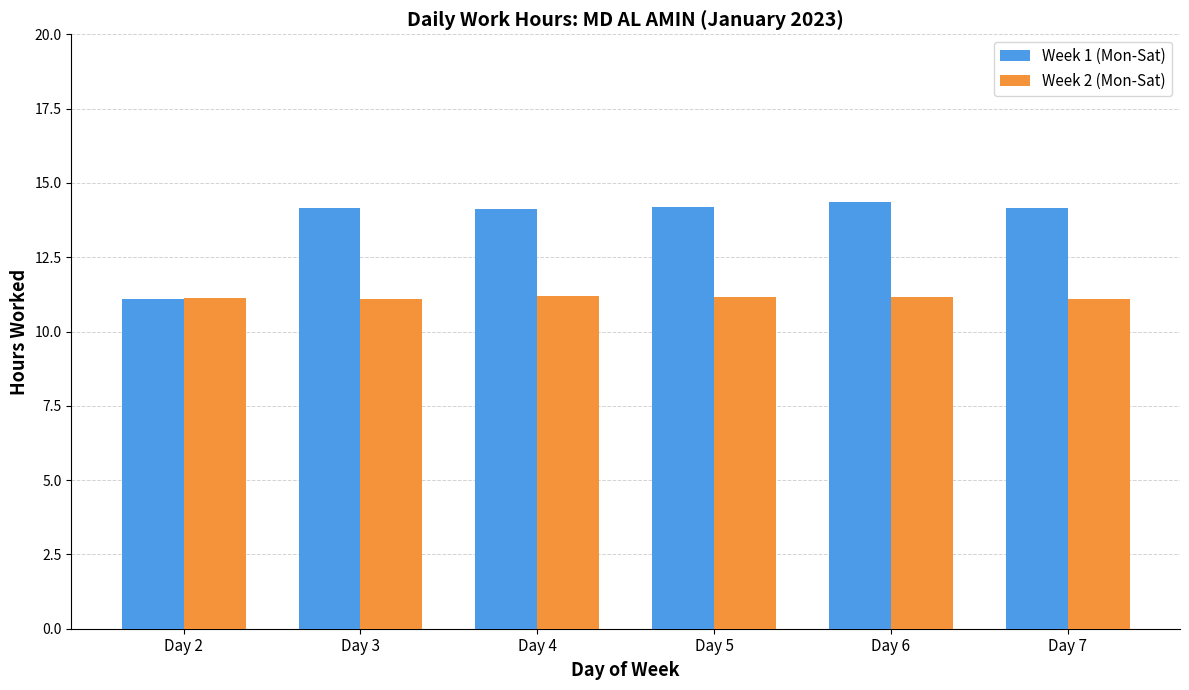

How many values in the Week 1 (Mon-Sat) series are below 14?

1